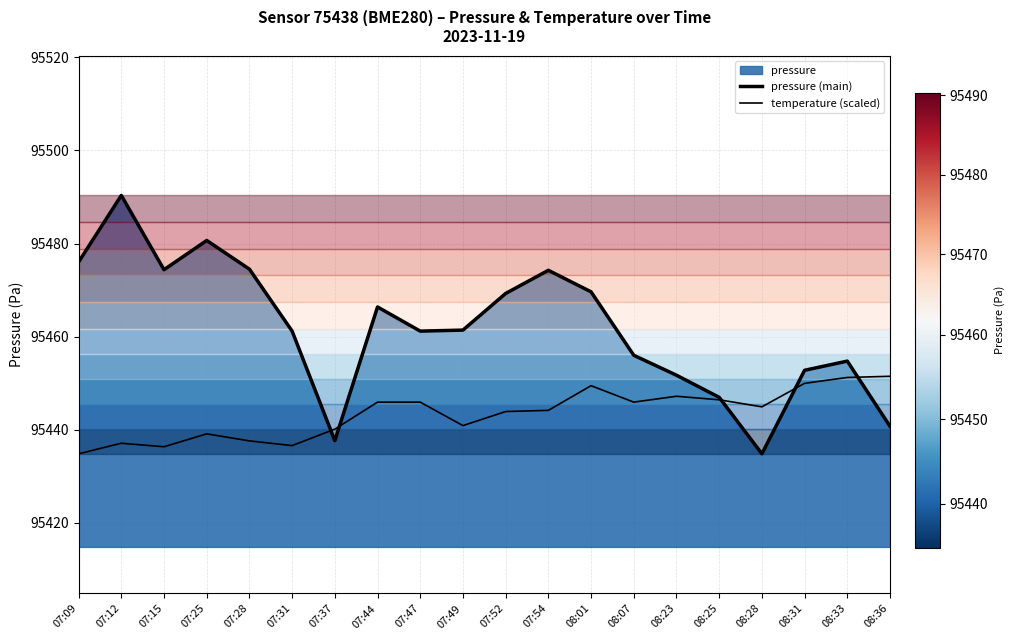

What is the value of the pressure (main) point at the 6th from the left?

95461.2